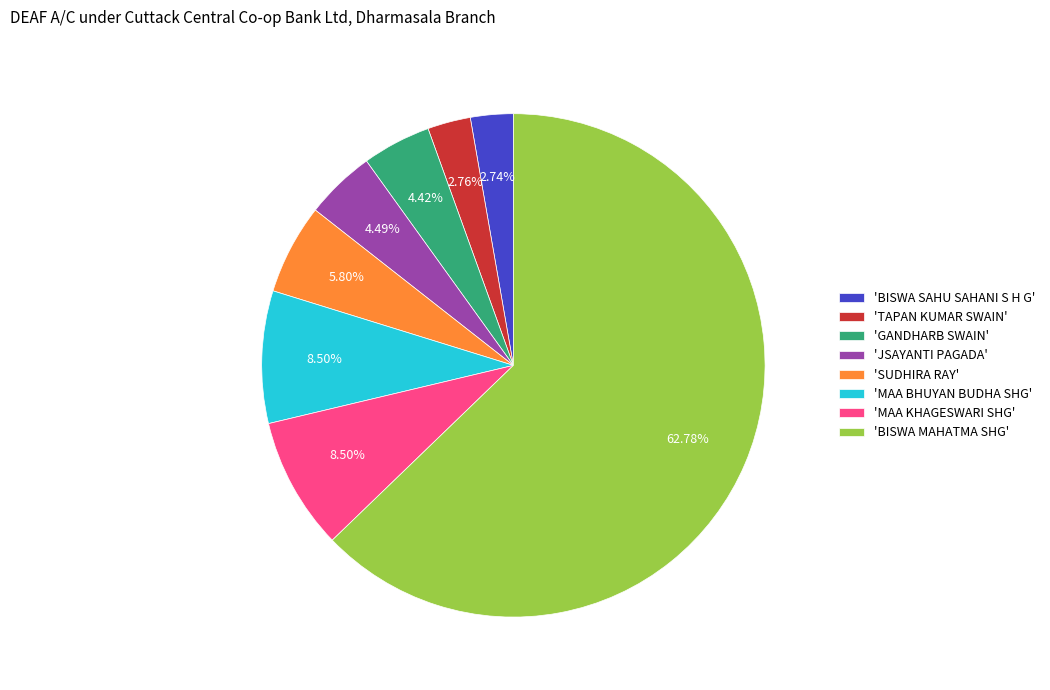

Which category has the biggest portion of the pie?

'BISWA MAHATMA SHG'